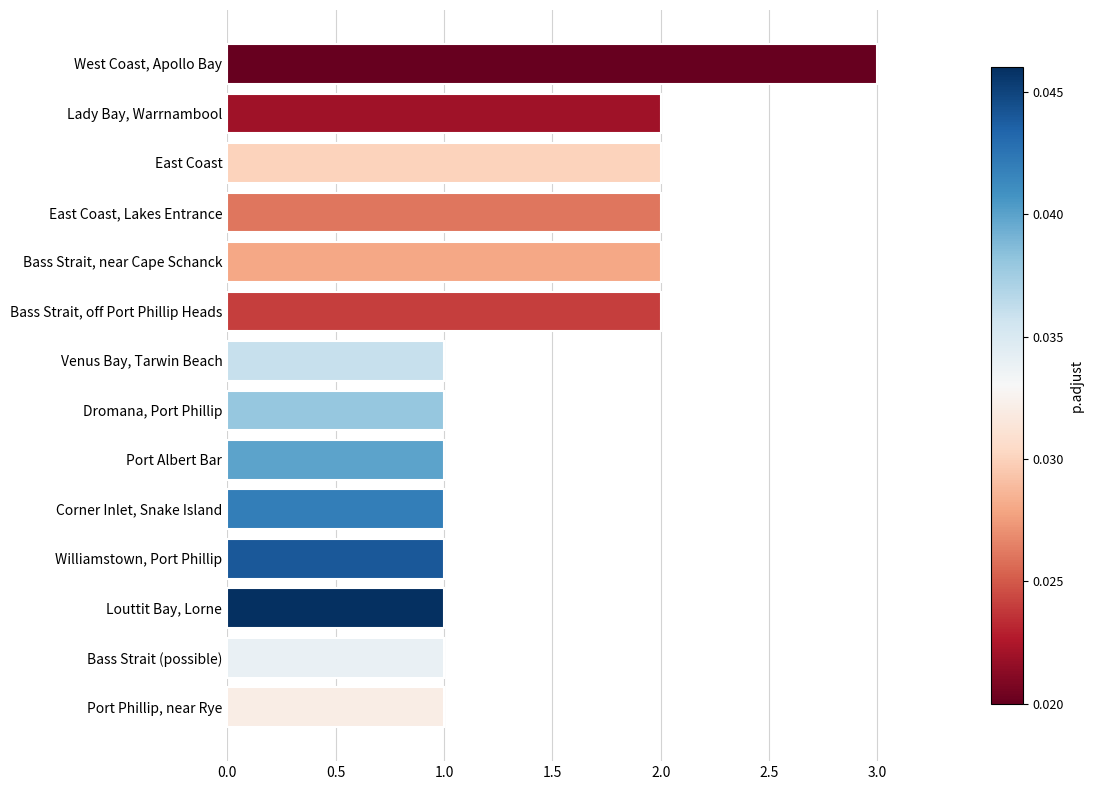

How many series are shown in this chart?

1